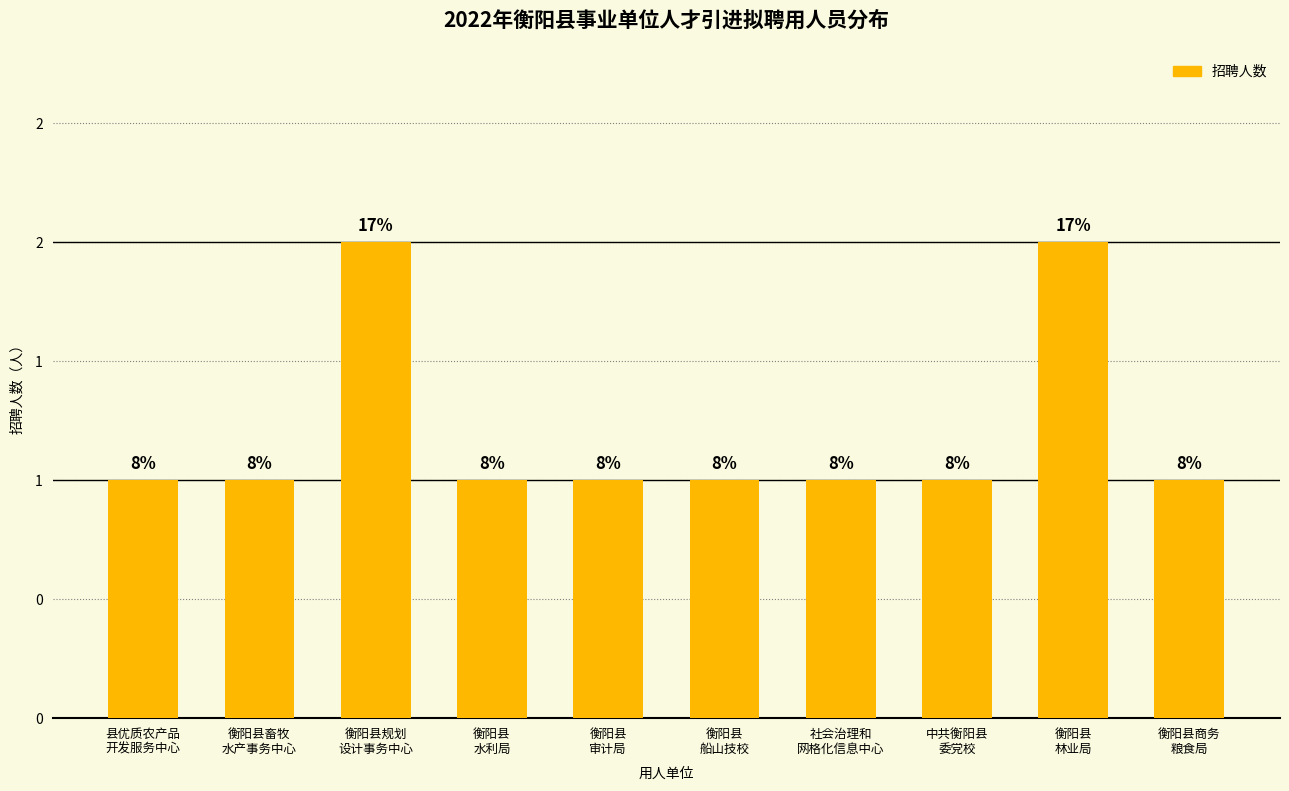

Where is the data nearest to the value 1?

县优质农产品
开发服务中心